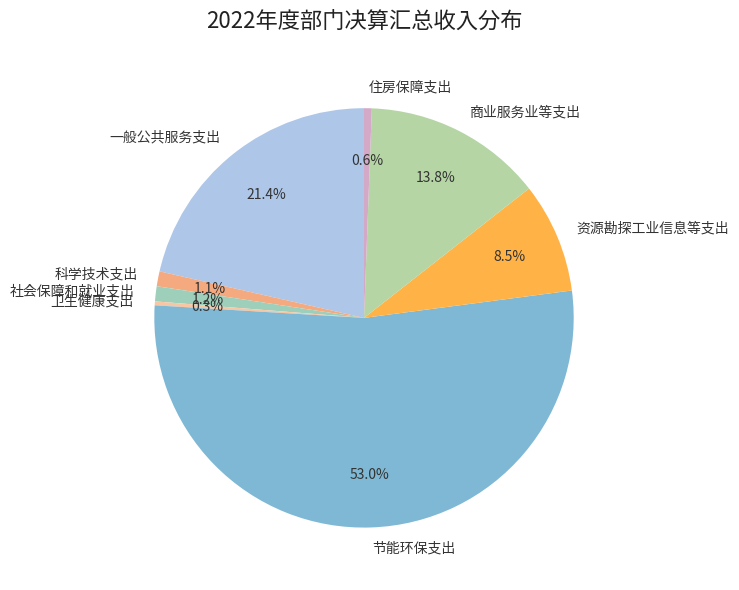

How many segments does this pie chart have?

8